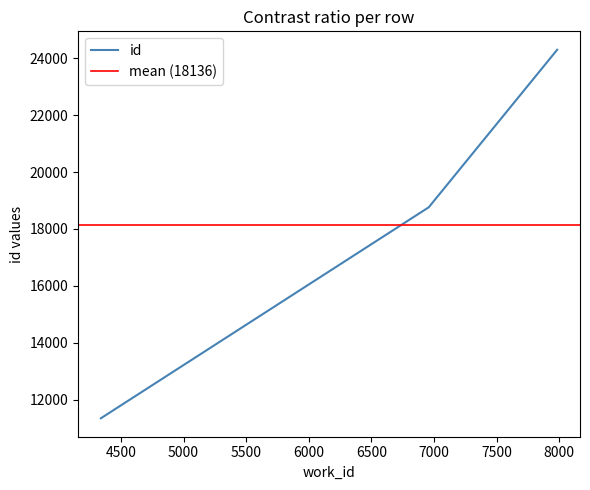

Rank the categories by value from lowest to highest.

4339, 6958, 7984